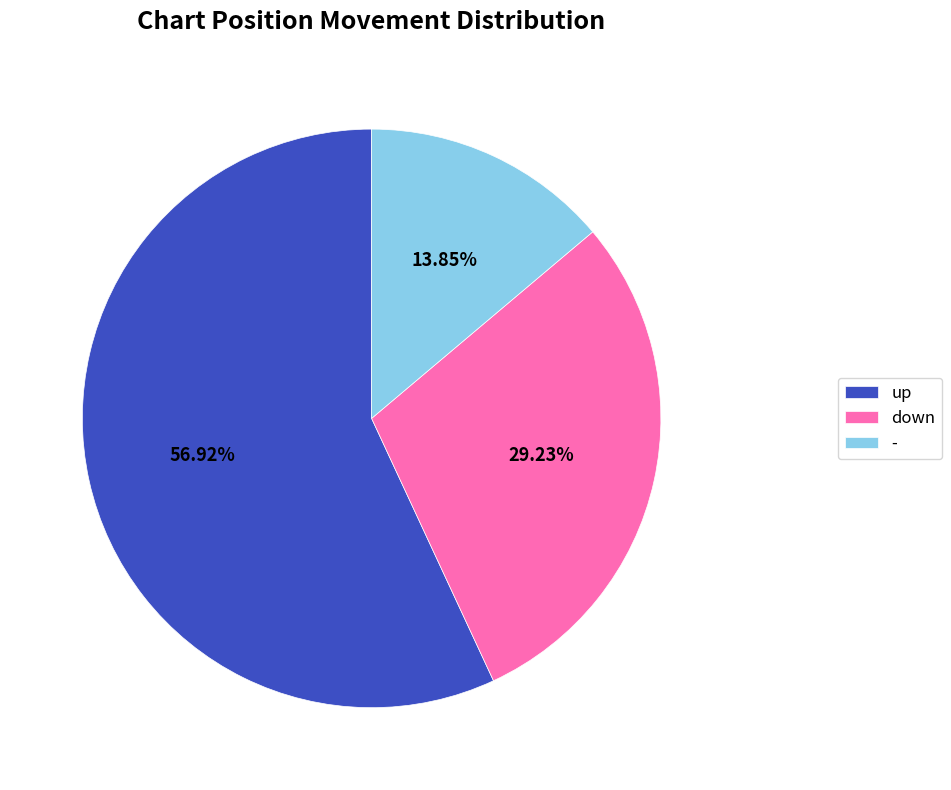

Which slice is the smallest?

-